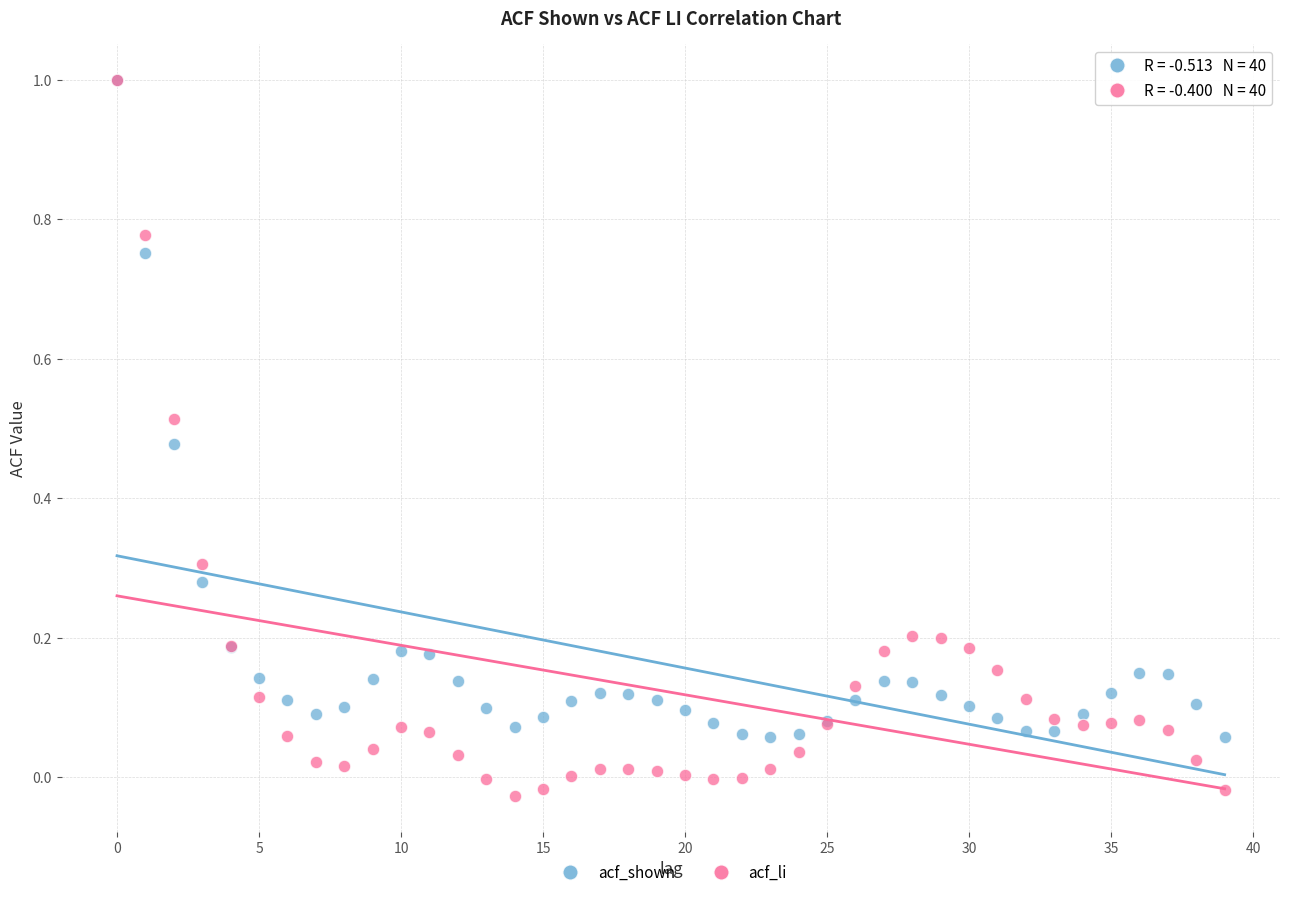

Which series contains the lowest Y value?

acf_li